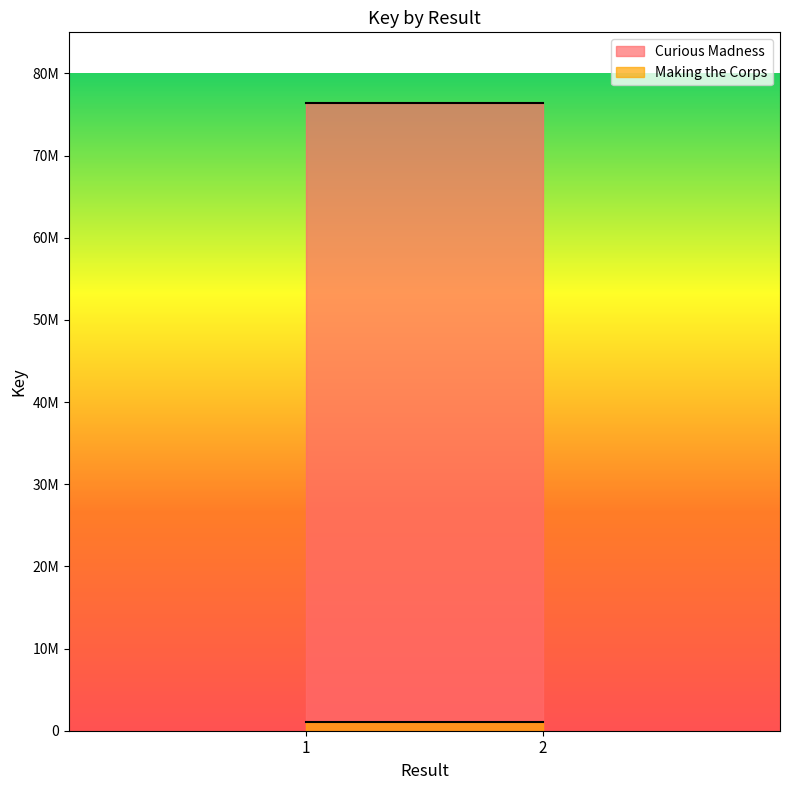

What are all the series names shown in the legend?

Curious Madness, Making the Corps